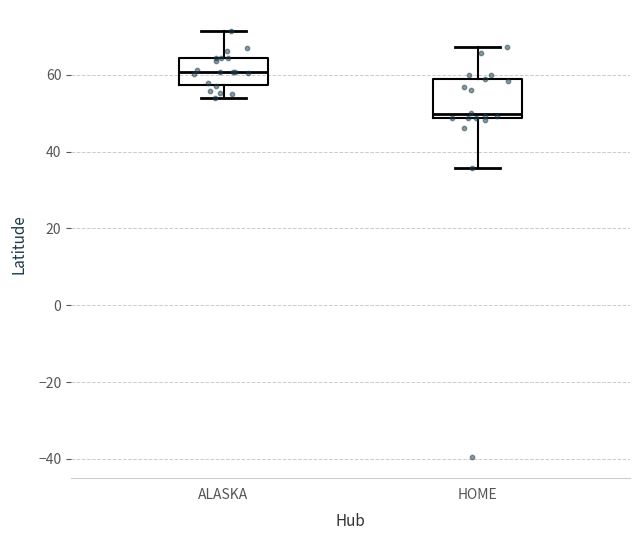

Which box's median line is the lowest?

HOME